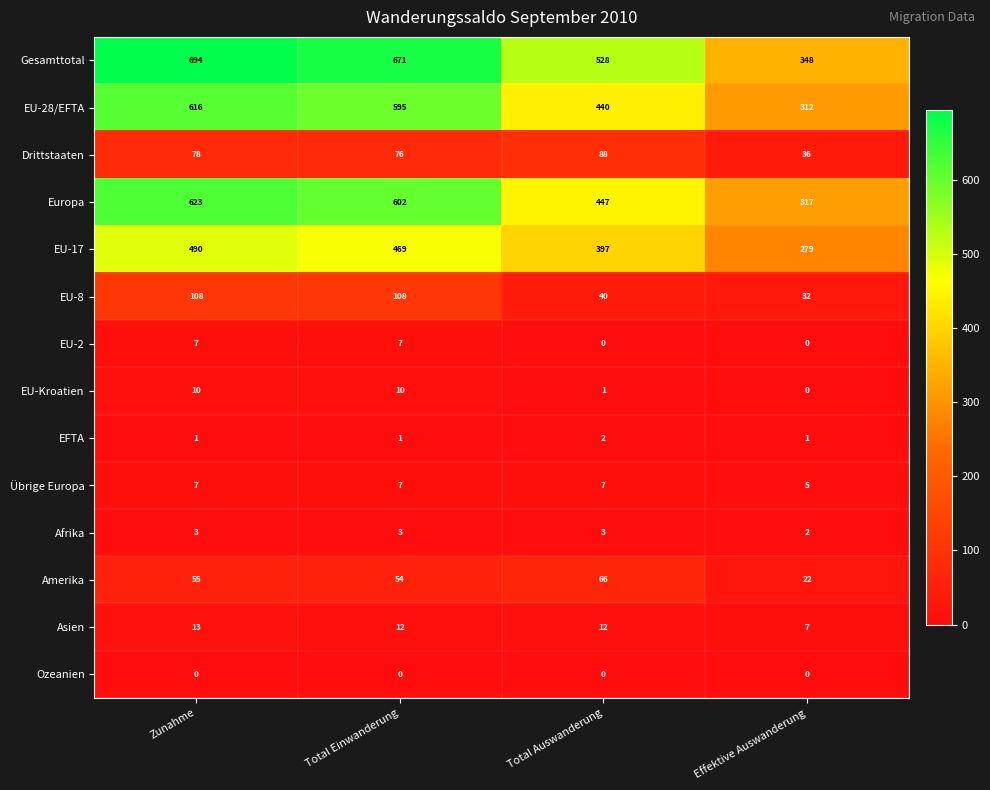

What is the sum of the EU-17 values at Total Einwanderung and Effektive Auswanderung?

748